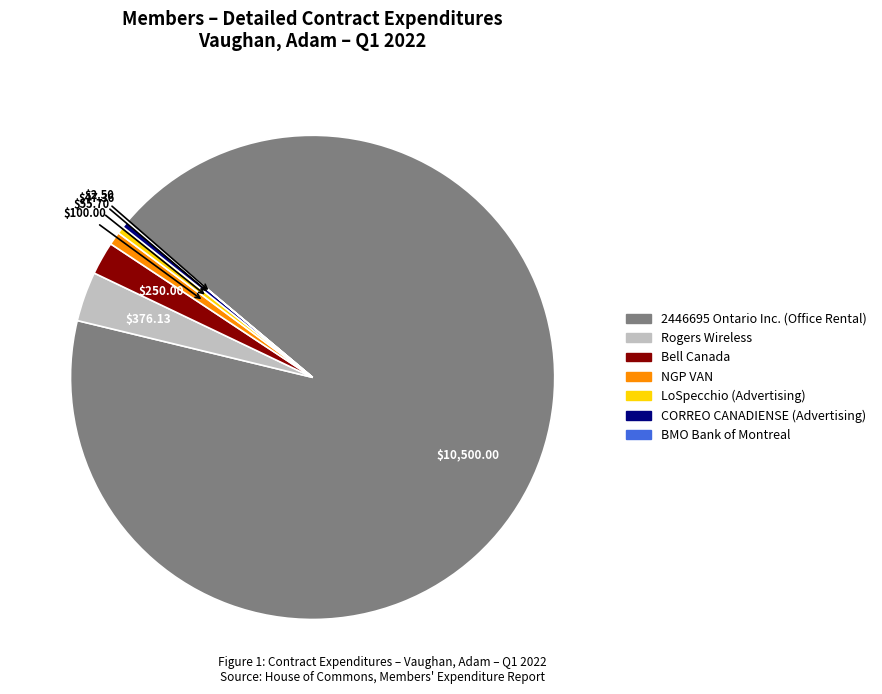

Is the sum of Bell Canada and LoSpecchio (Advertising) greater than half?

No